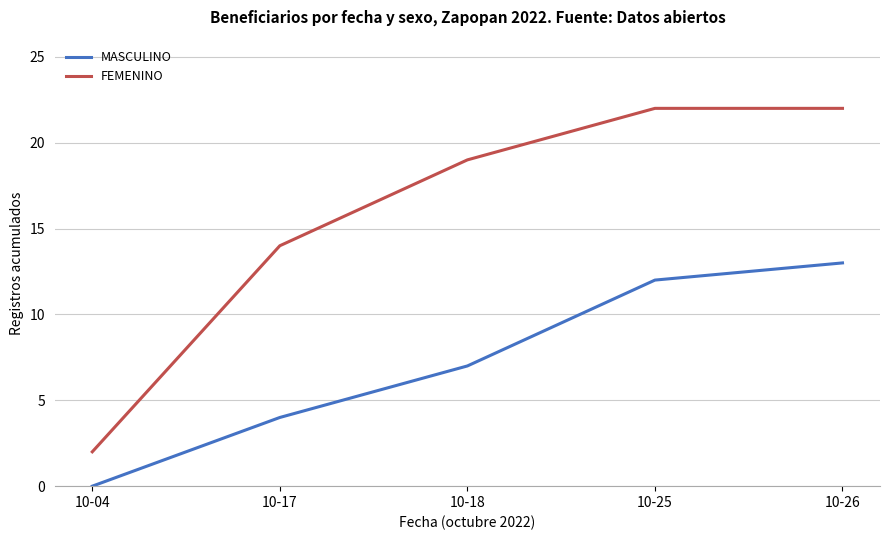

What are all the series names shown in the legend?

MASCULINO, FEMENINO